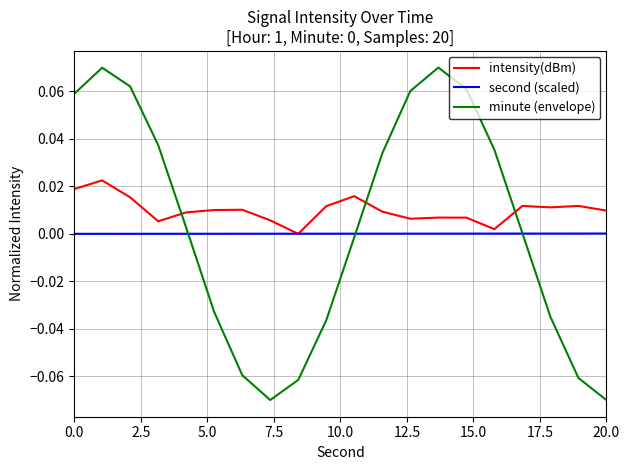

List the series in order of their peak value, highest first.

minute (envelope), intensity(dBm), second (scaled)